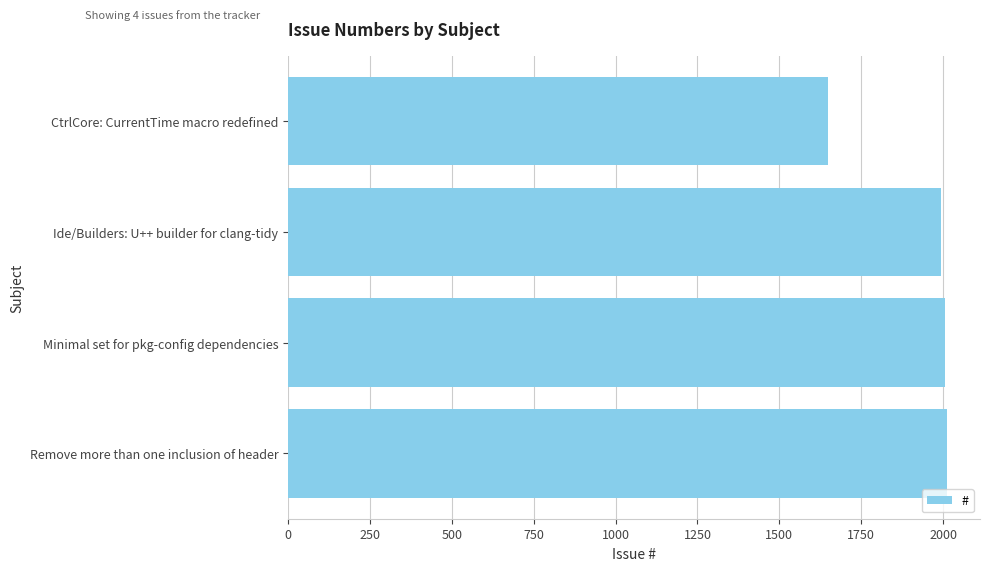

Which category has the lowest value across all series?

CtrlCore: CurrentTime macro redefined